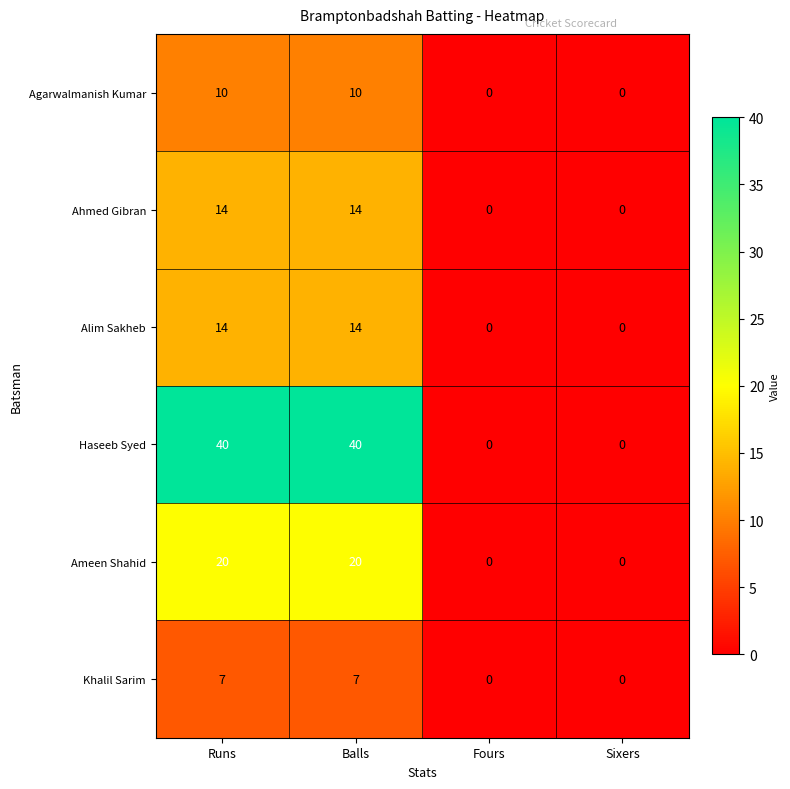

Which series changed the most between Runs and Fours?

Haseeb Syed